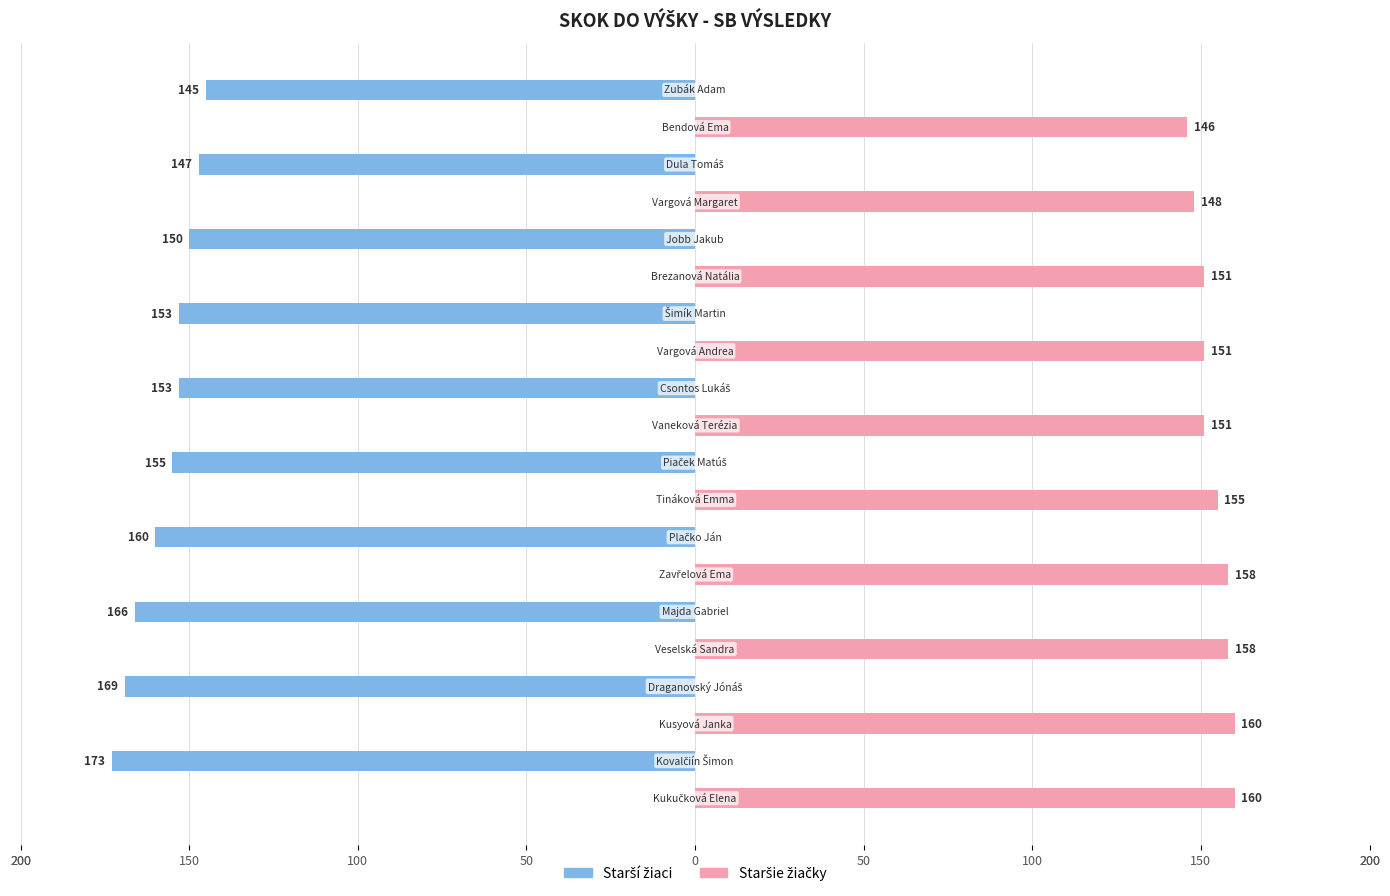

What are all the series names shown in the legend?

Starší žiaci, Staršie žiačky